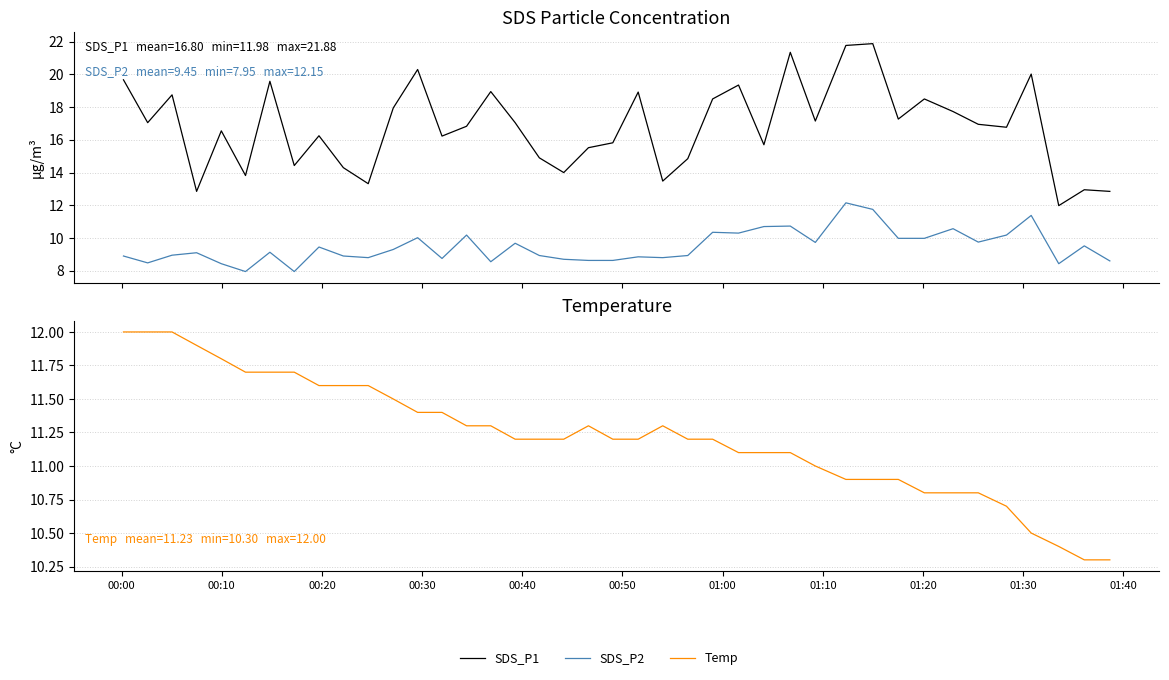

How many interior local peaks does the Temp series have?

2